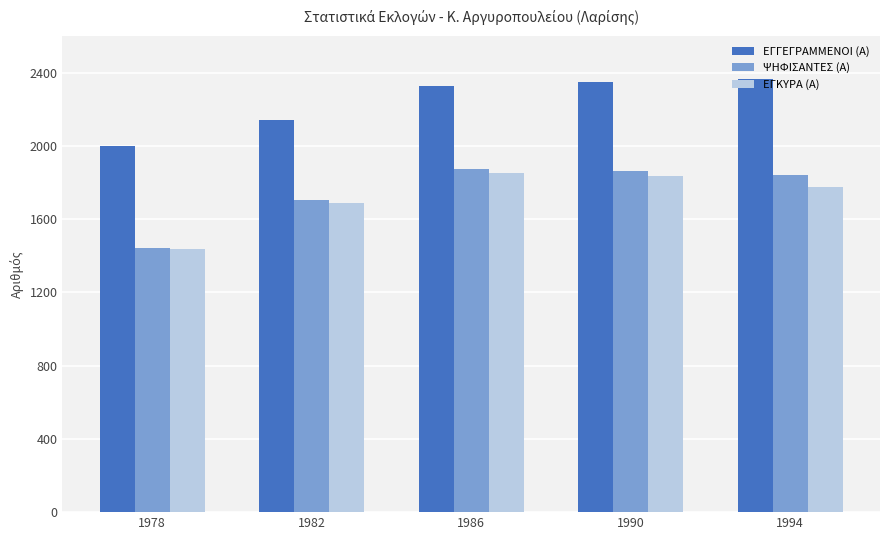

How many groups of bars are there?

5